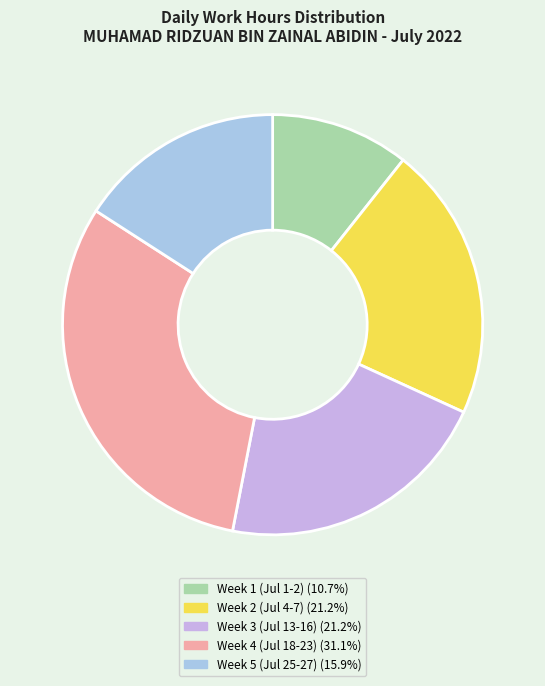

Does any single category account for the majority?

No